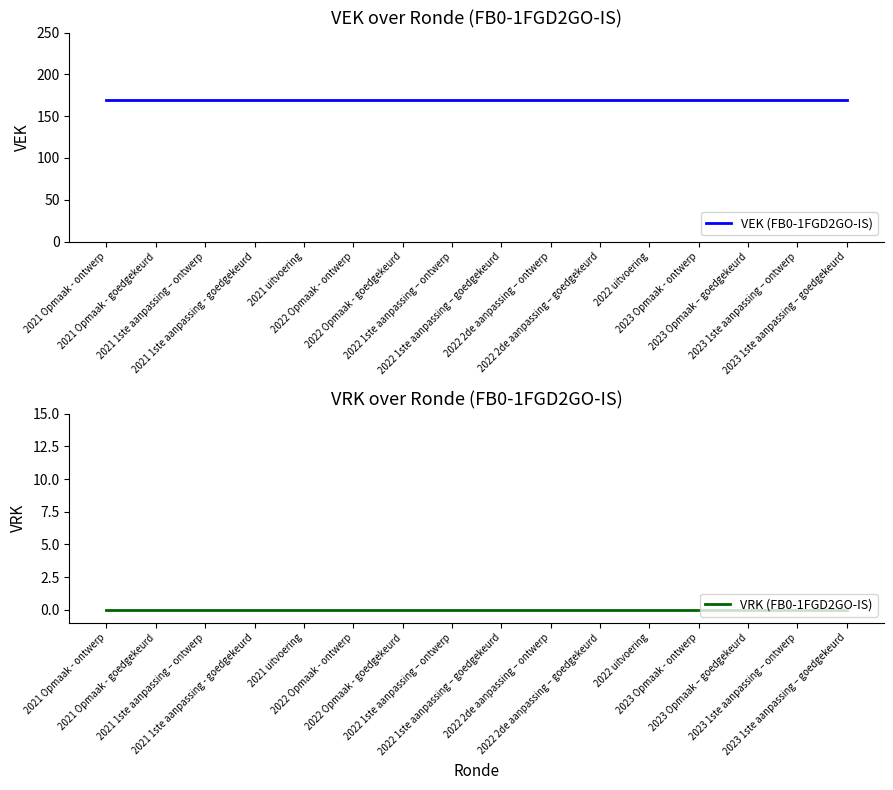

What is the label of the 14th point from the right?

2021 1ste aanpassing – ontwerp